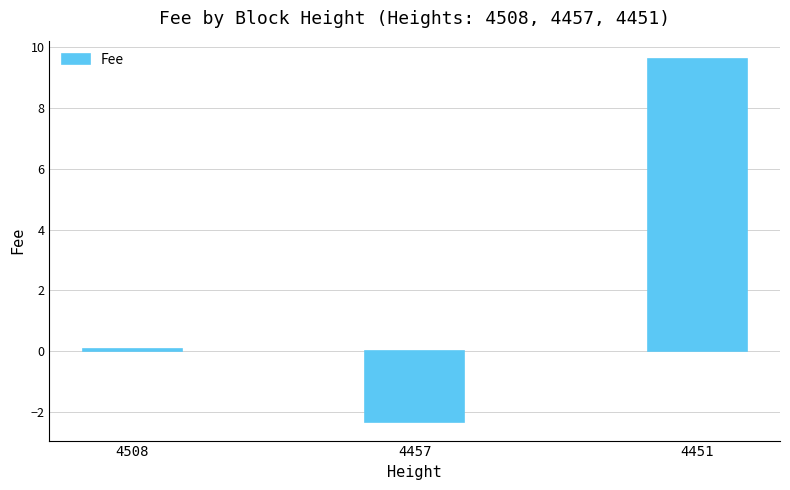

What is the smallest value displayed?

-2.3